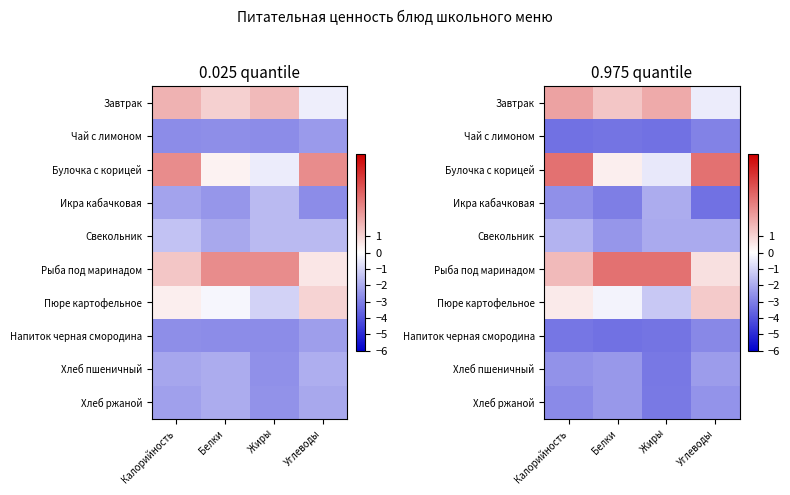

The Завтрак series shows 1.9 at Белки. True or false?

False